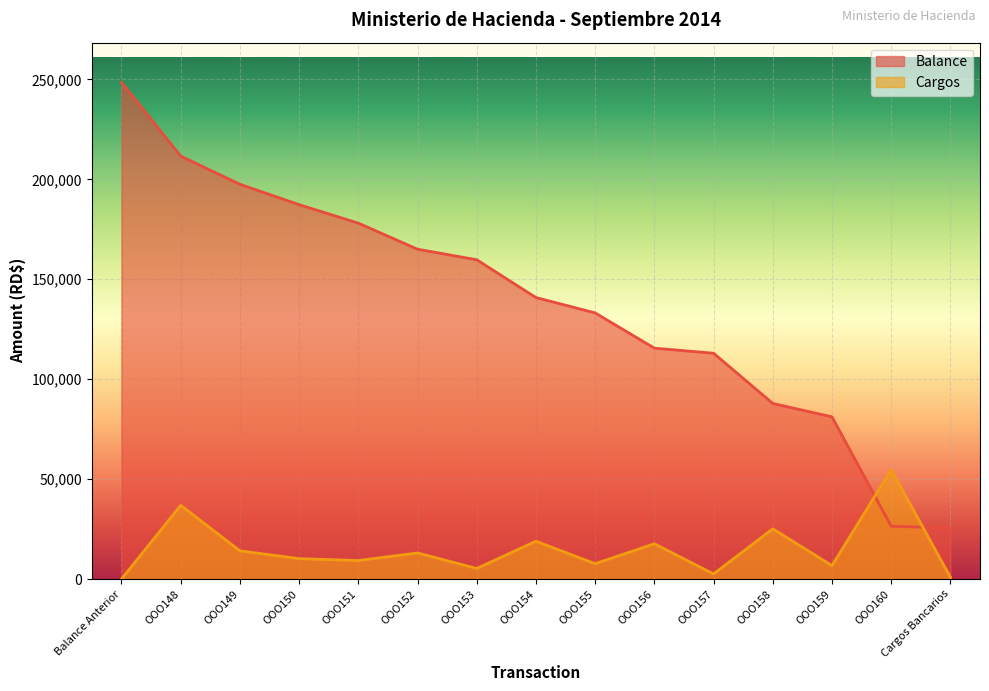

What is the label of the 4th point from the right?

OOO158